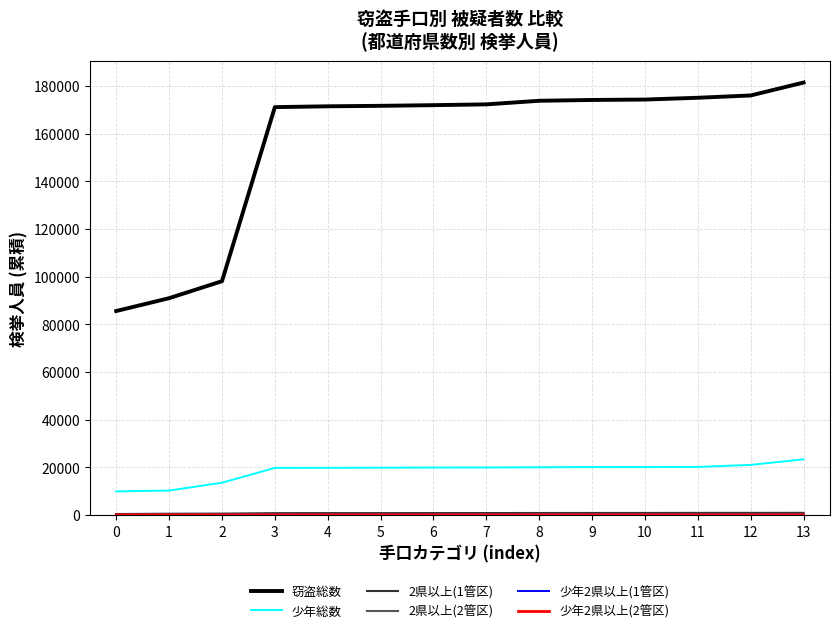

Which series has the largest total across all categories?

窃盗総数